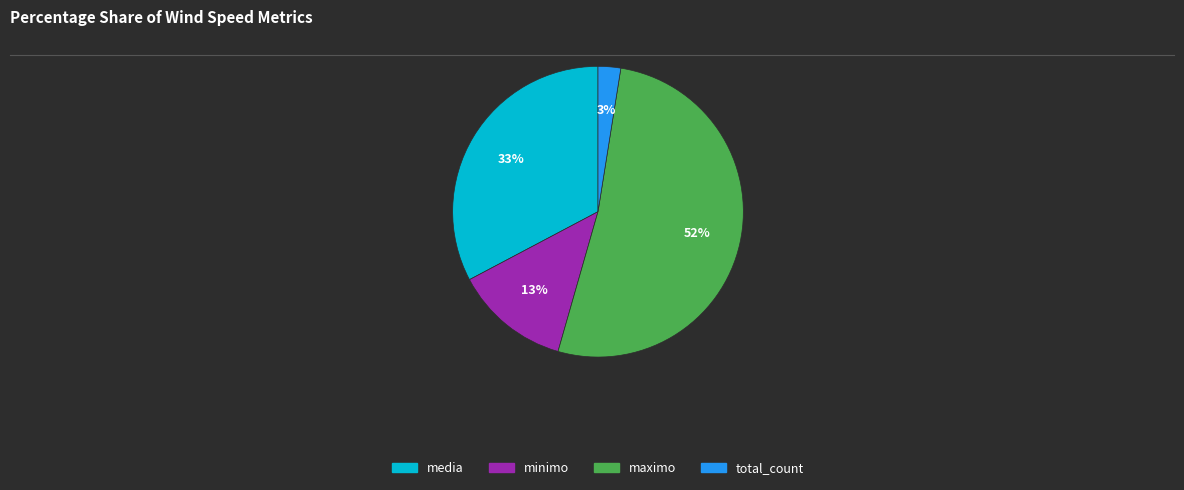

Which has a higher value, total_count or media?

media